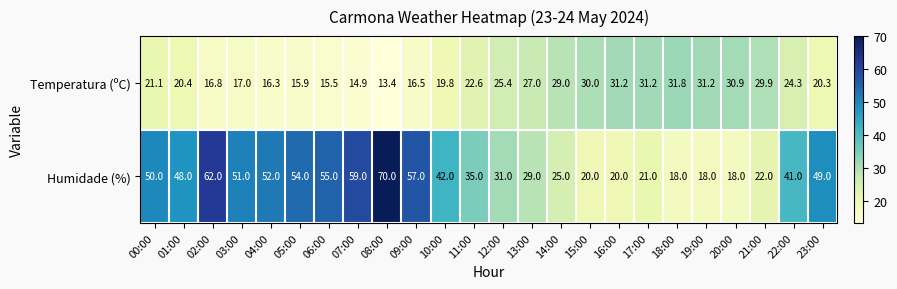

At which category is the sum across all series the highest?

08:00